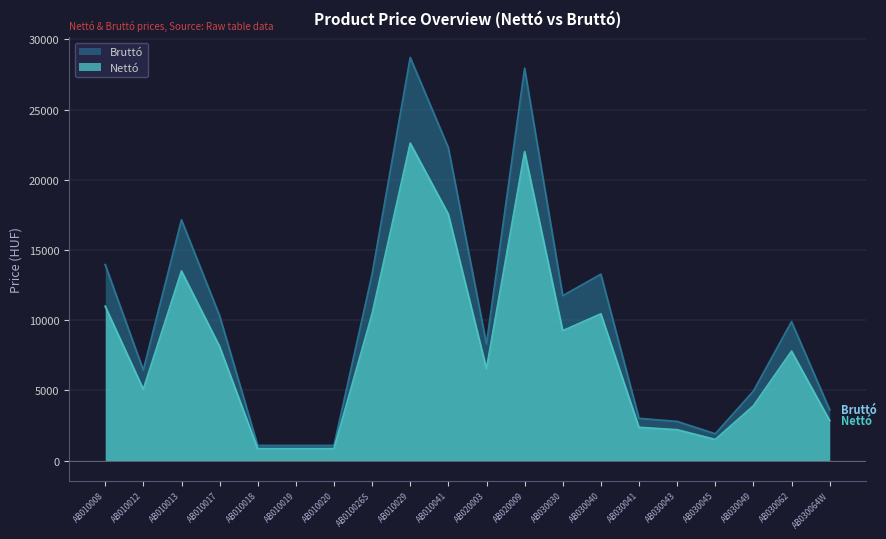

What is the label of the 17th point from the left?

AB030045